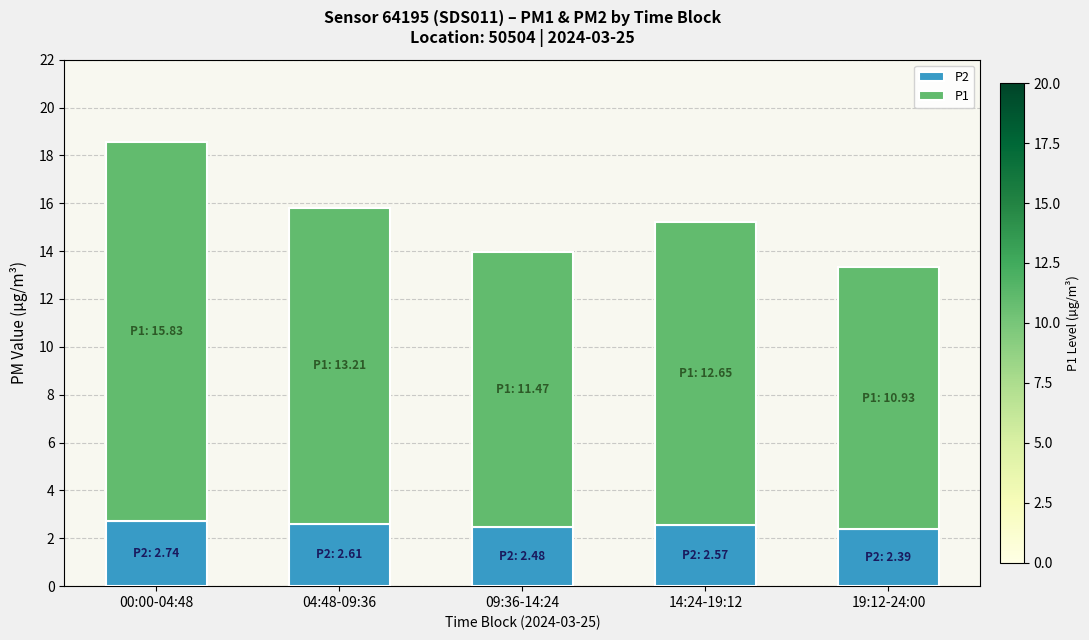

What is the highest value of the P2 series?

2.7